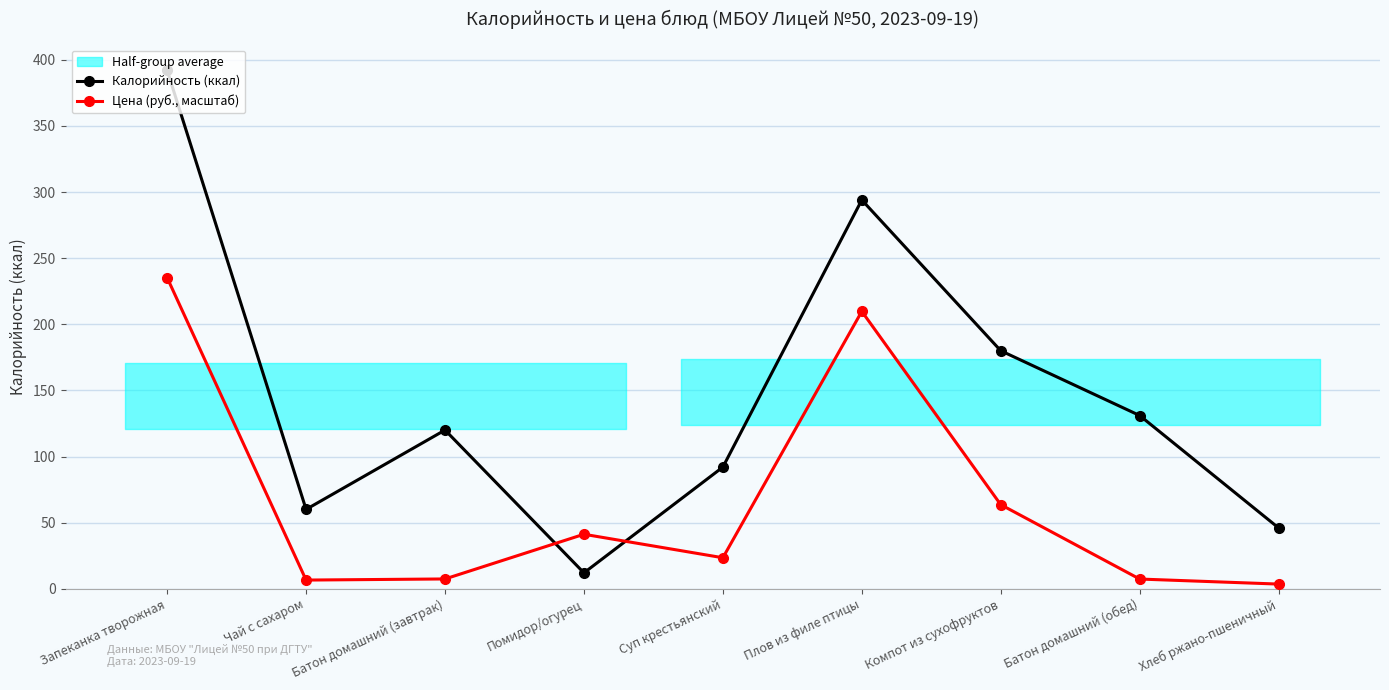

What is the maximum value for Цена (руб., масштаб)?

235.2